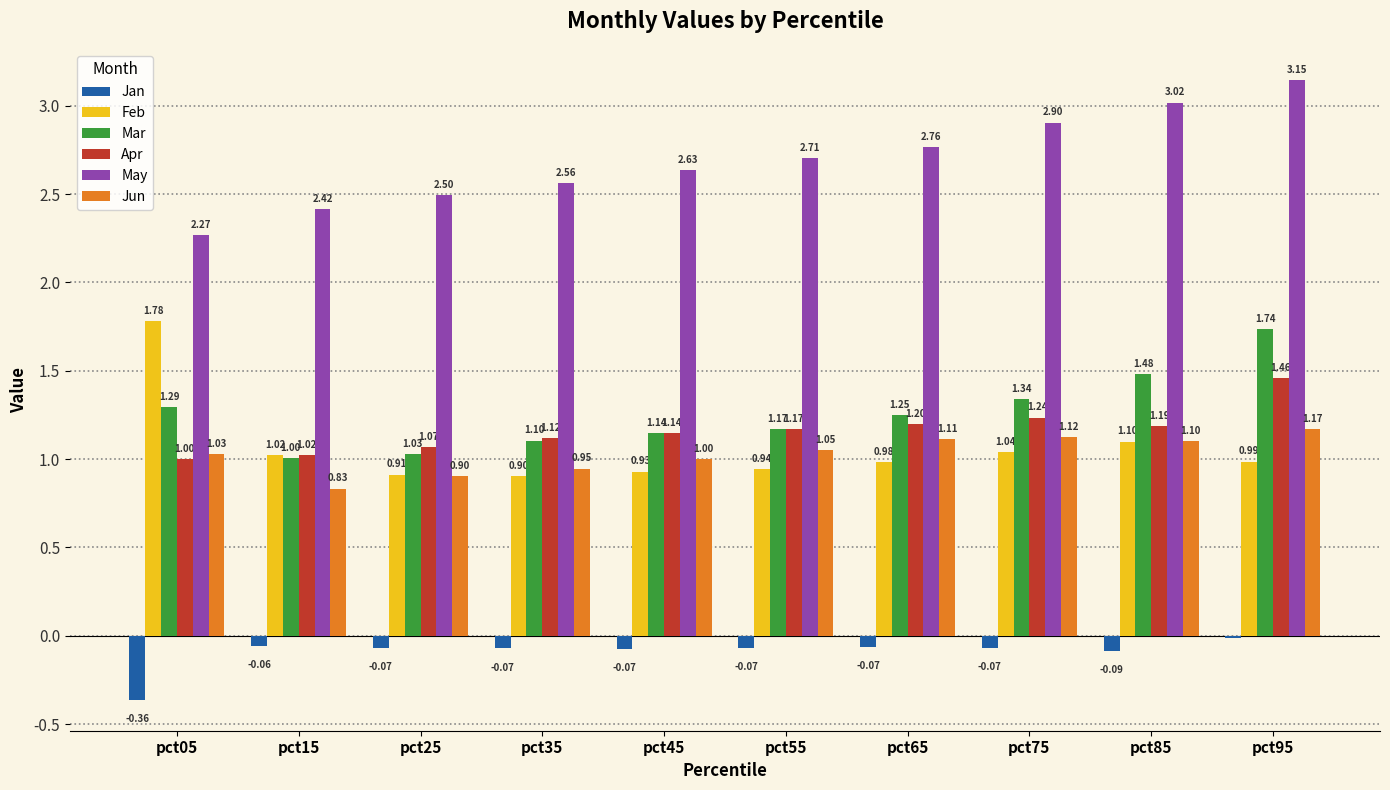

Is the value of Feb at pct45 greater than the value of Mar at pct25?

No